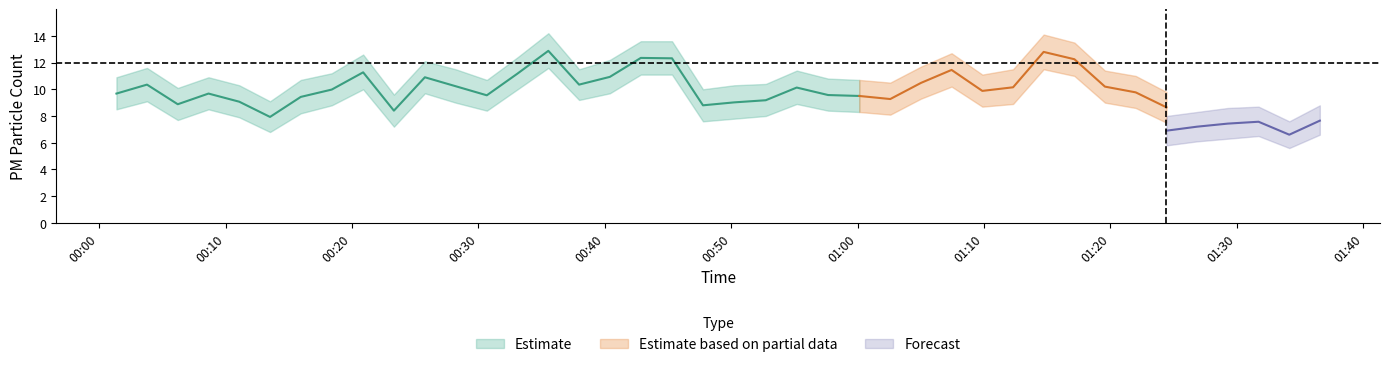

The SDS_P1 series shows 2.9 at 2022/03/21 00:33:06. True or false?

False